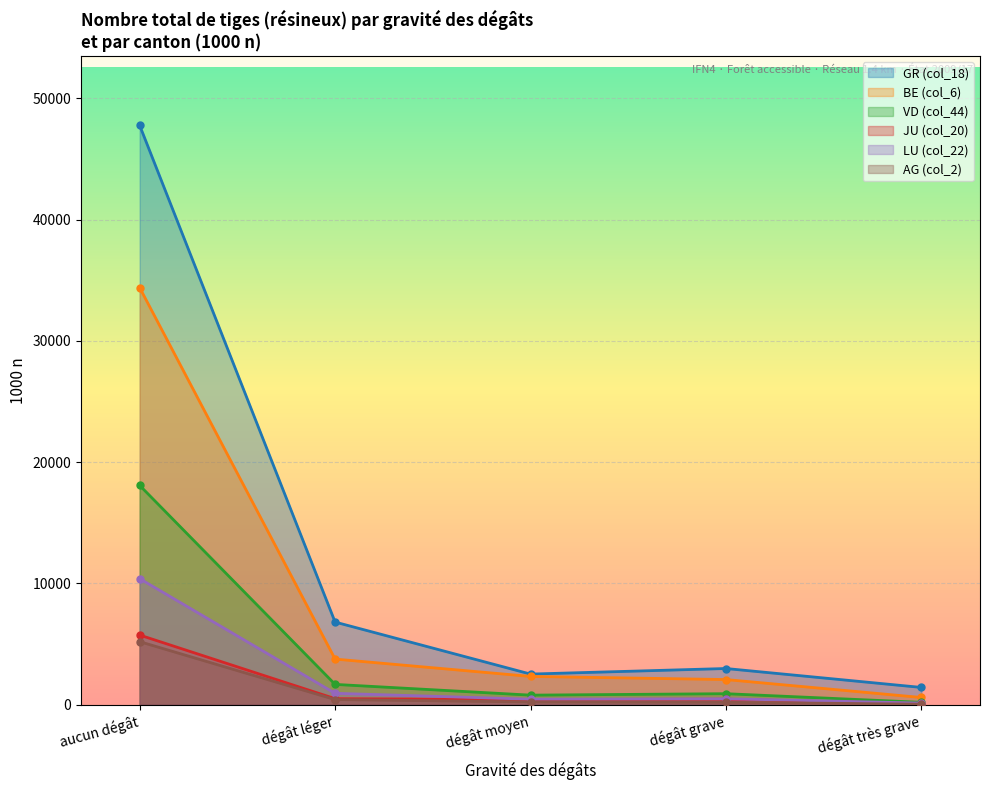

Reading right to left, list all the values displayed in this chart.

GR (col_18): 1413	2974	2515	6805	47780
BE (col_6): 583	2064	2321	3752	34393
VD (col_44): 184	897	777	1664	18080
JU (col_20): 72	445	412	486	5734
LU (col_22): 123	479	442	928	10386
AG (col_2): 31	188	216	413	5190